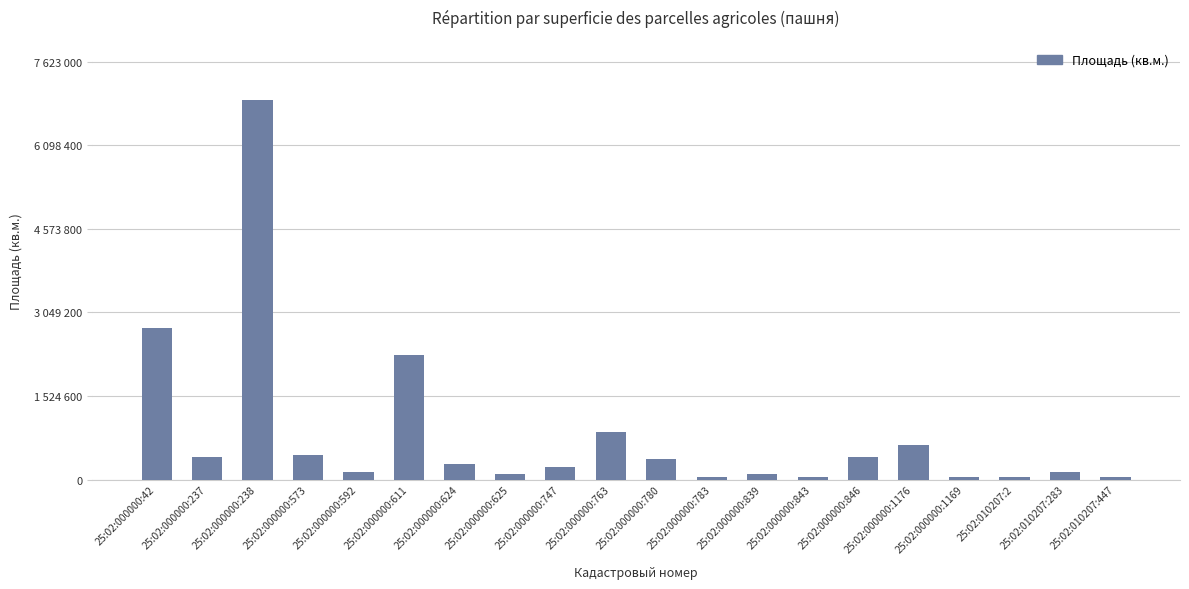

What position from the right is 25:02:000000:1169?

4